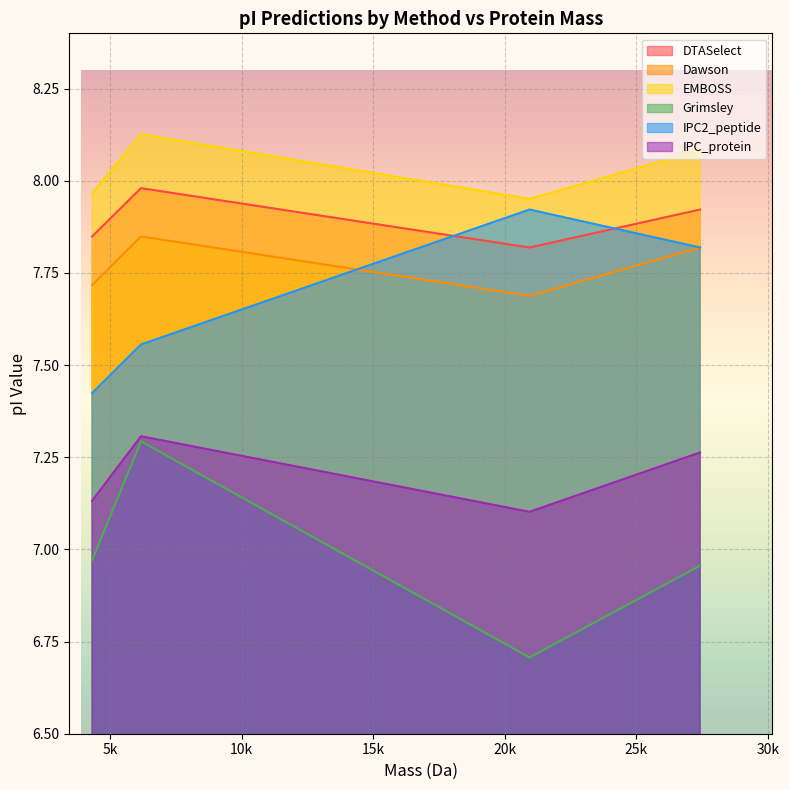

Which series changed the most between 6172.751339999999 and 27420.09423999999?

Grimsley